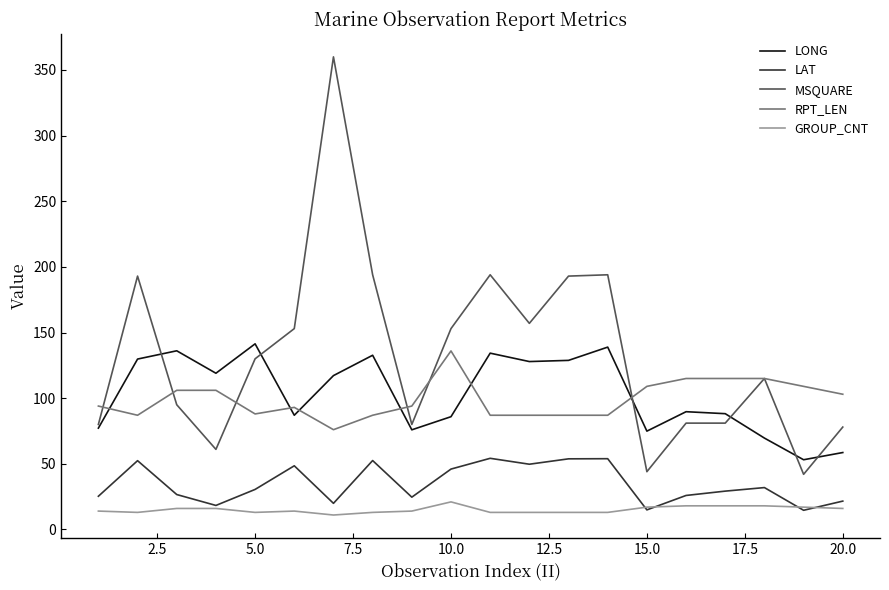

What is the minimum value shown in the chart?

11.0